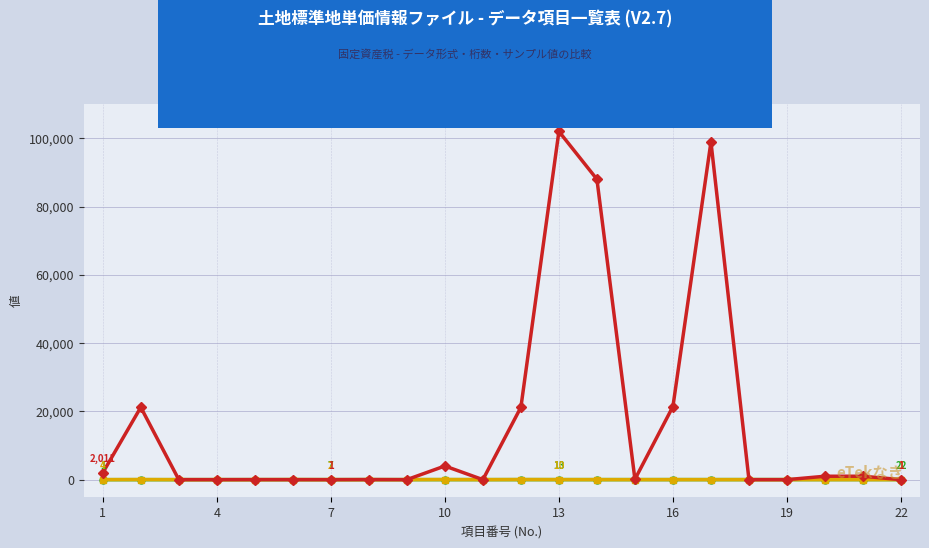

At how many categories does at least one series exceed 25764?

3